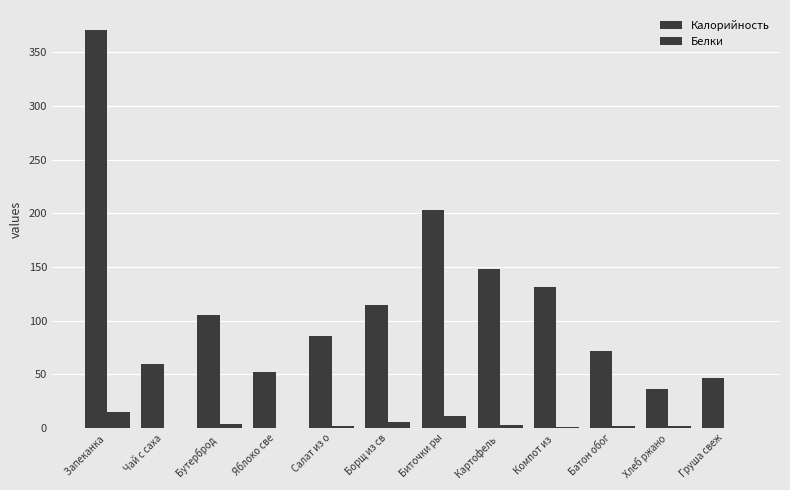

At which category is the sum across all series the highest?

Запеканка 